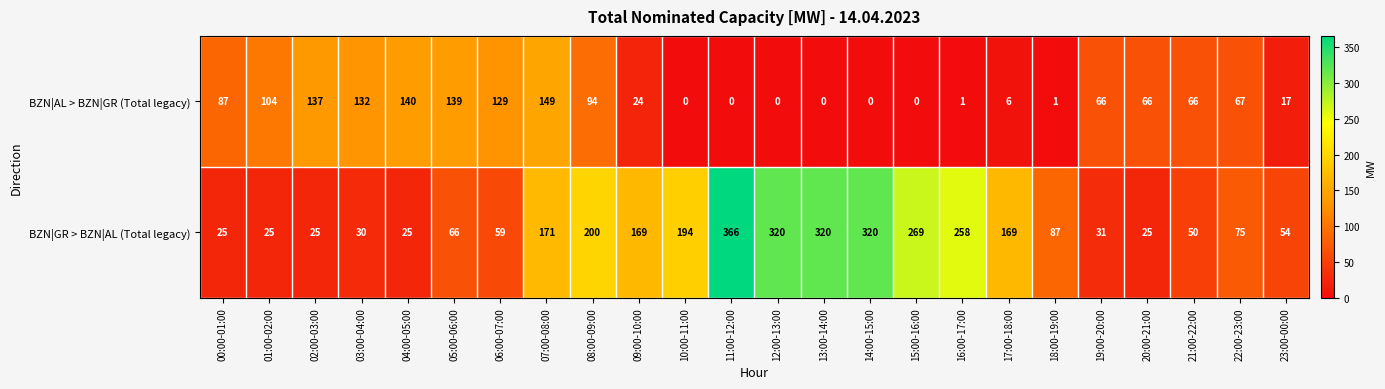

What is the sum of the BZN|GR > BZN|AL (Total legacy) values at 07:00-08:00 and 01:00-02:00?

196